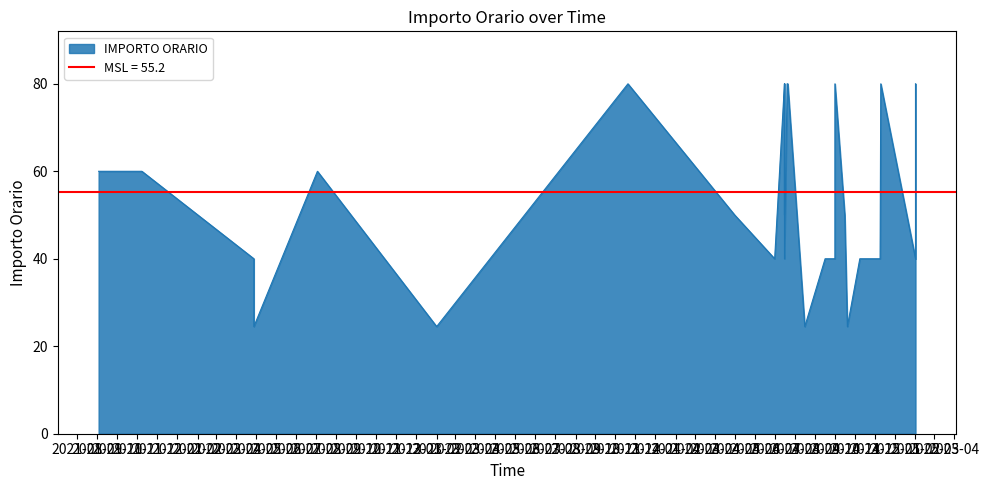

What is the label of the 15th point from the left?

2024-07-20